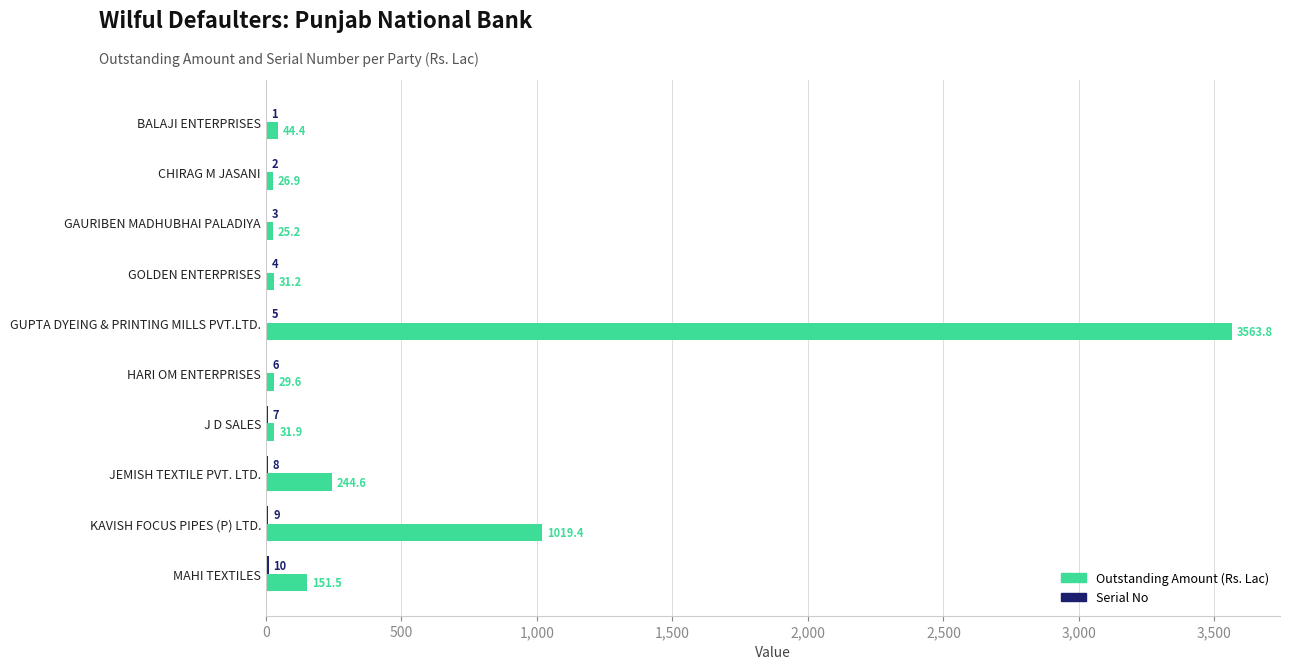

What is the maximum value for Outstanding Amount (Rs. Lac)?

3563.8